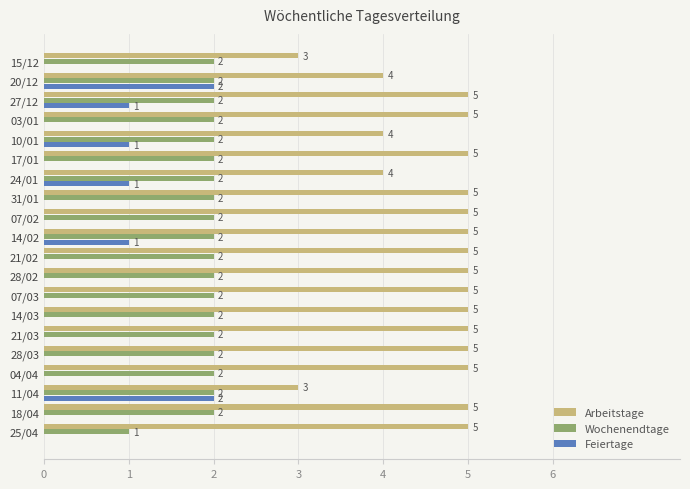

Count the Arbeitstage values in the range 5 to 6.

15